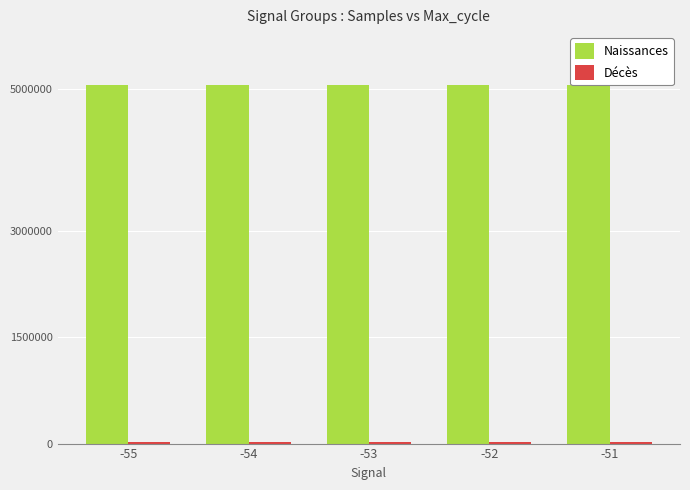

Rank the series by their maximum value, from lowest to highest.

Décès, Naissances